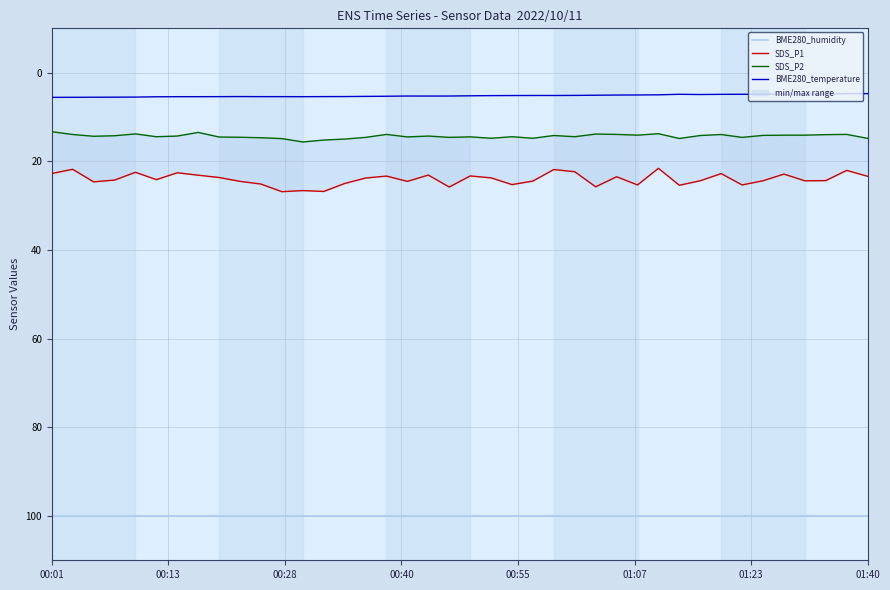

True or false: BME280_humidity and BME280_temperature intersect in this chart.

False